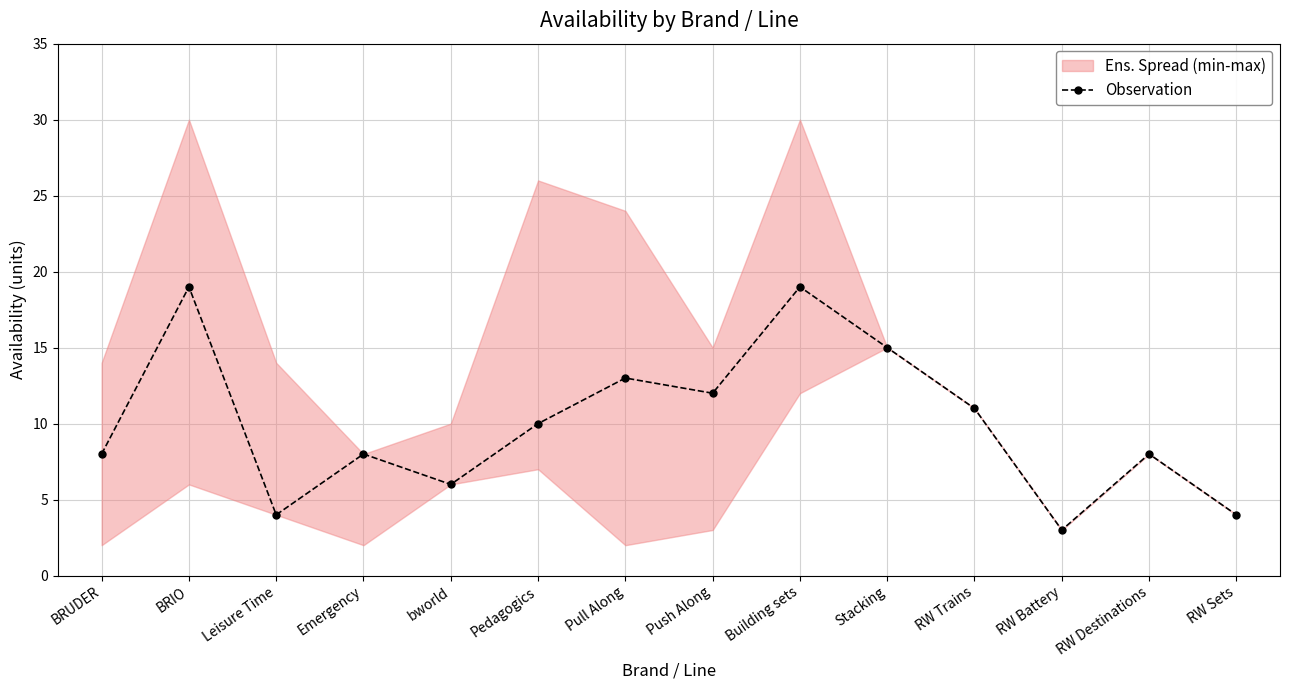

What is the change in value from Emergency to RW Trains?

+3